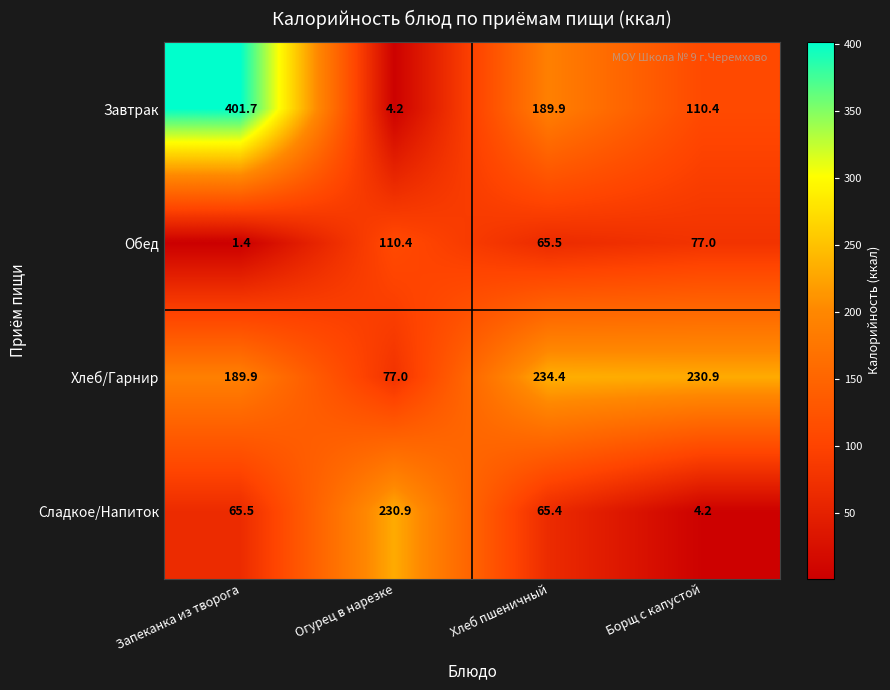

What is the sum of the Хлеб/Гарнир values at Хлеб пшеничный and Огурец в нарезке?

311.4